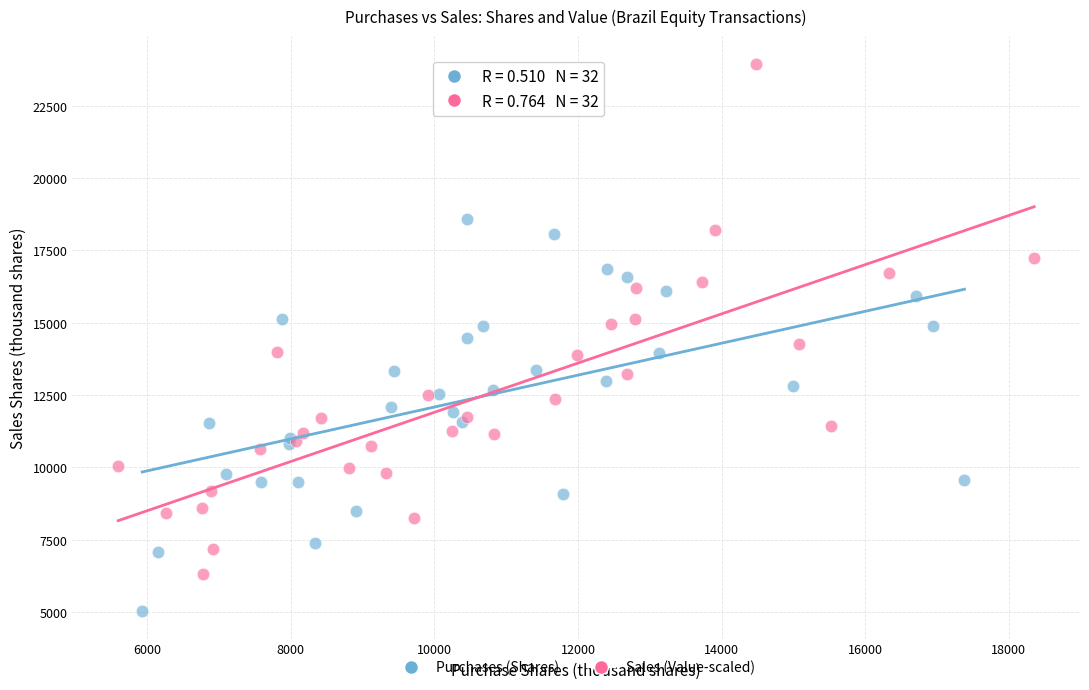

What are all the series names shown in the legend?

Purchases (Shares), Sales (Value-scaled)